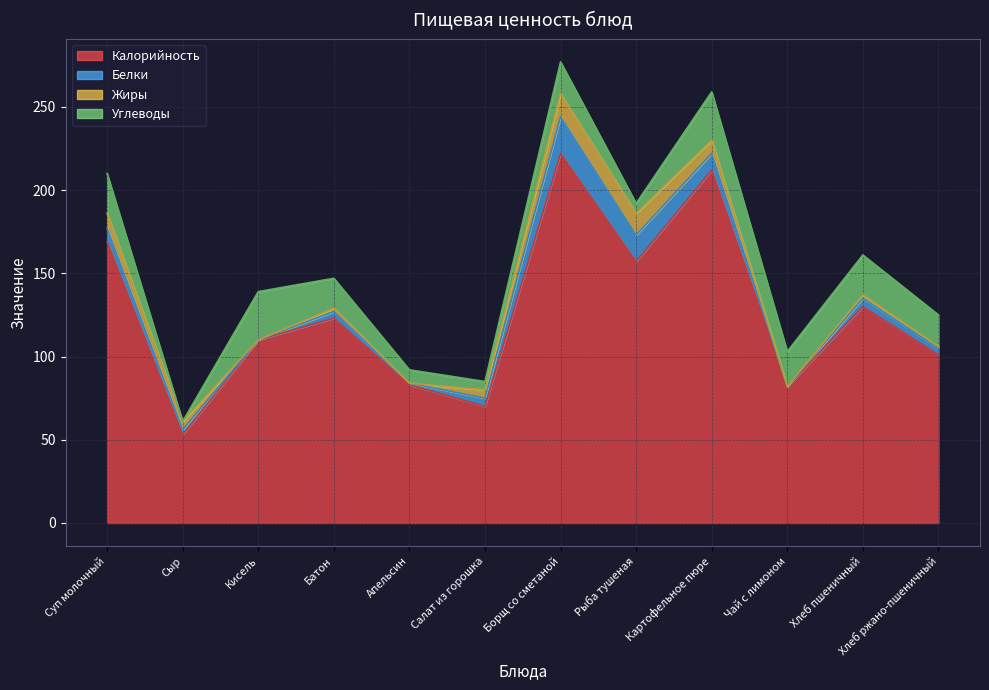

How many positive values does the Углеводы series have?

11